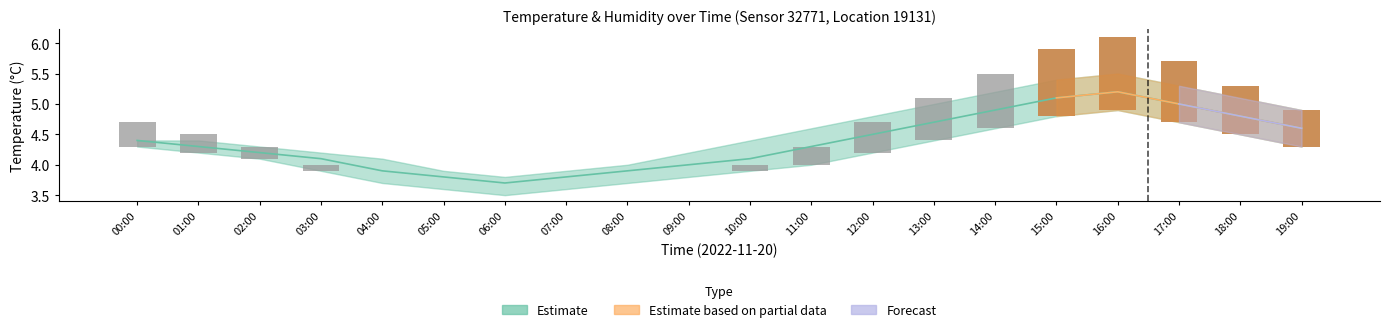

The chart shows a value of 0.6 at 19:00. True or false?

True